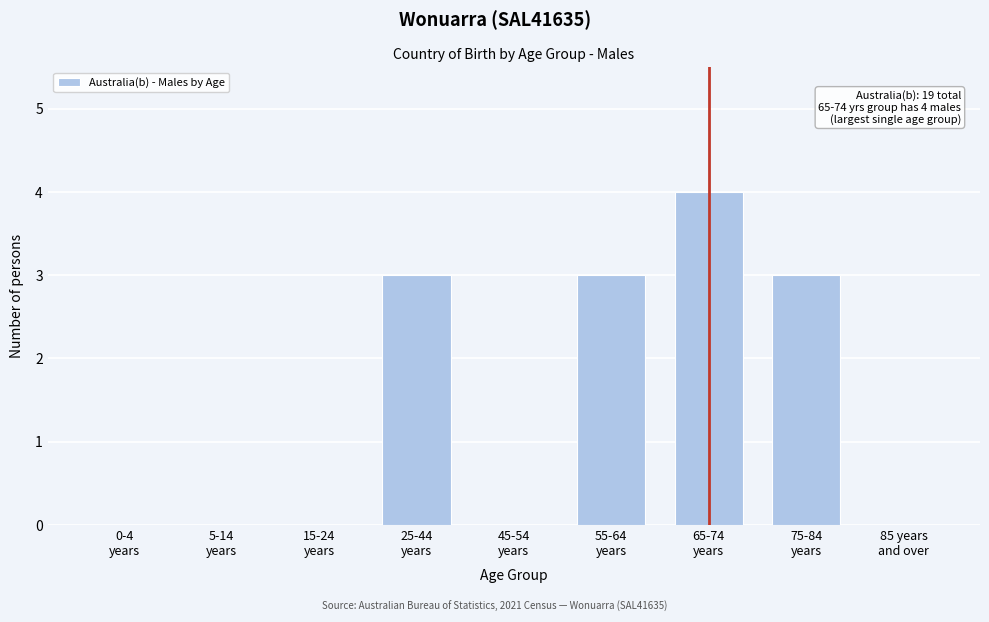

What is the sum of all values?

13